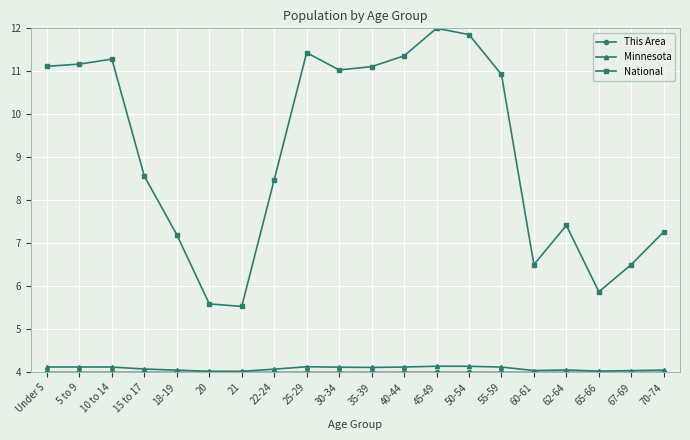

What is the sum of all National values?

182.2